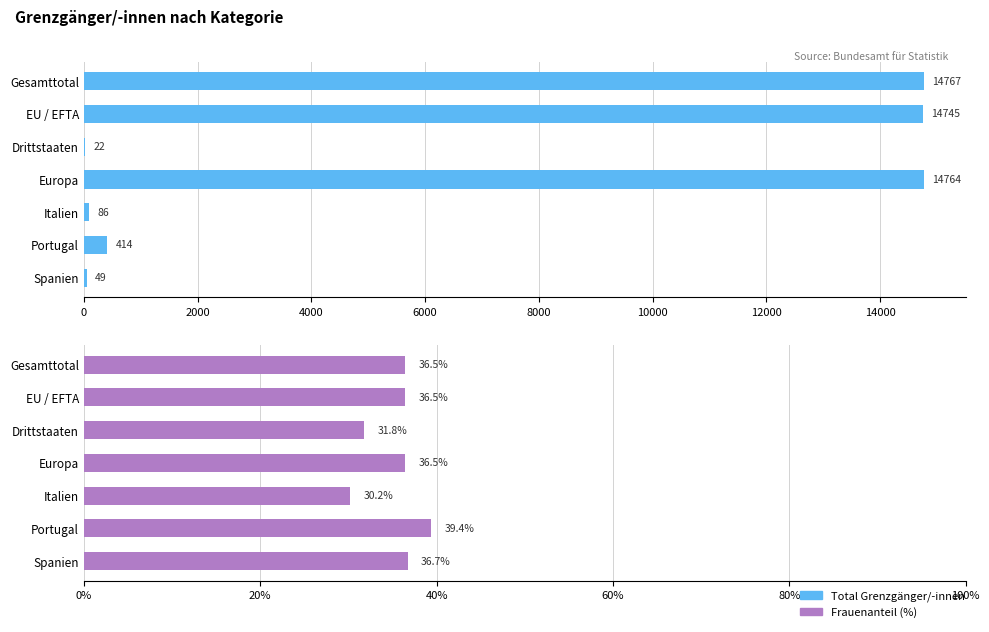

What is the value of the Total bar at the 1st from the left?

14767.0